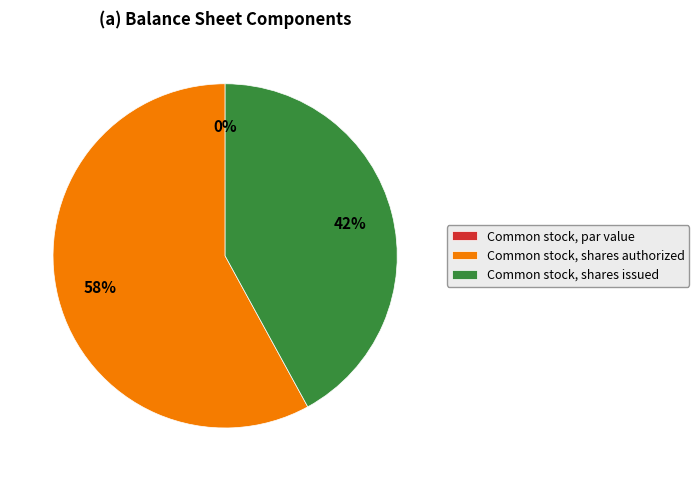

Is it true that Common stock, par value is 0% of the pie?

True